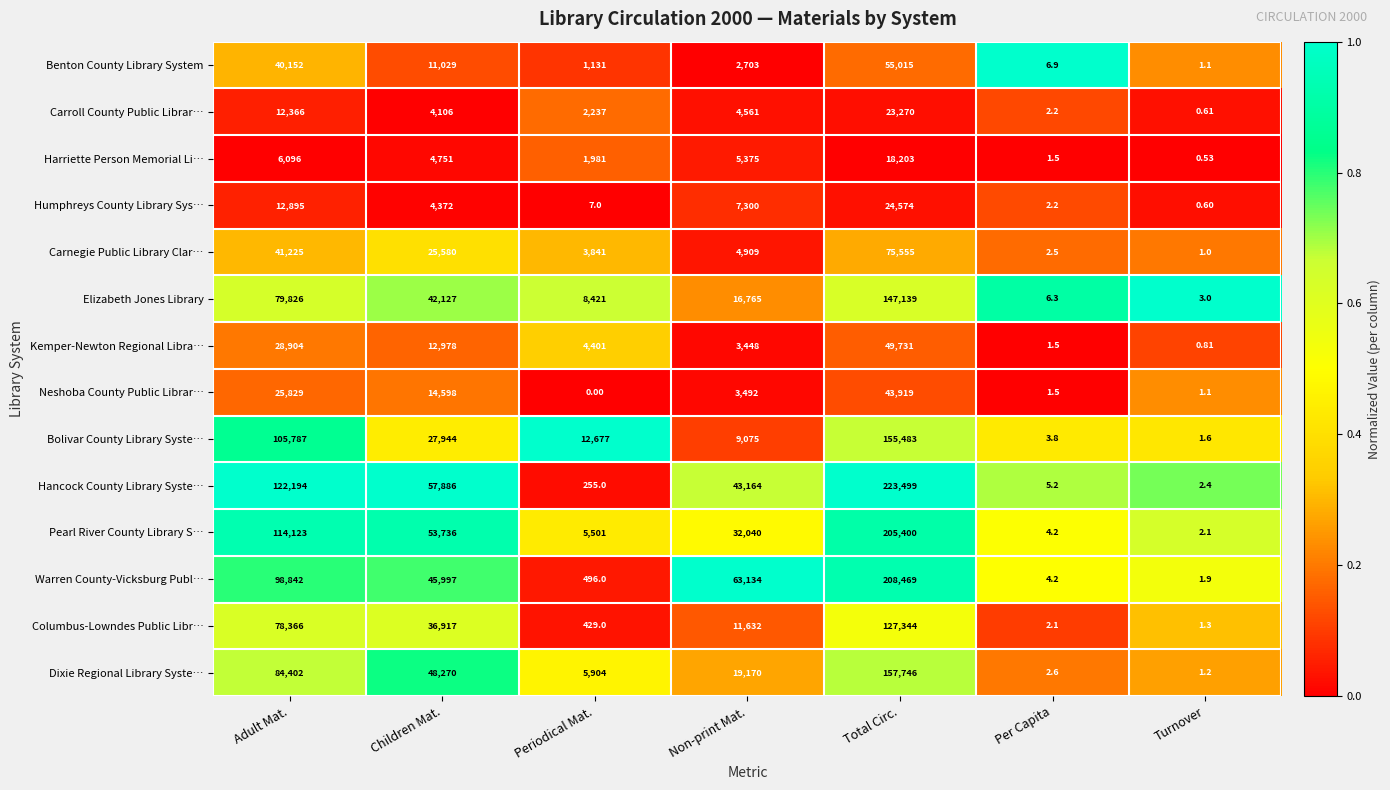

Which series has the largest range (max minus min)?

Hancock County Library Syste…